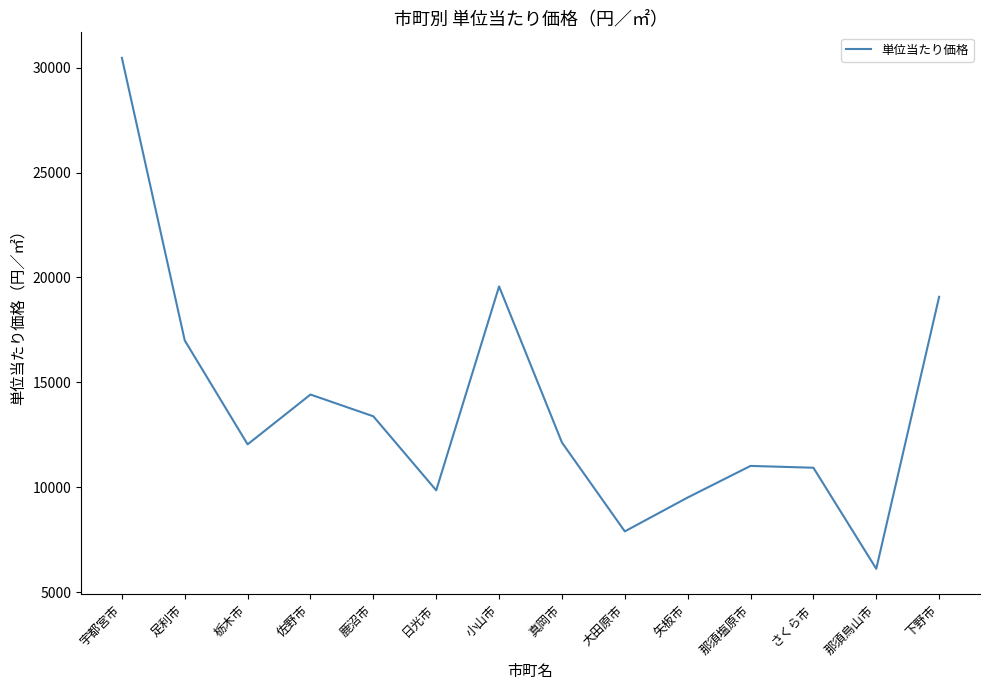

Where is the data nearest to the value 18289?

下野市